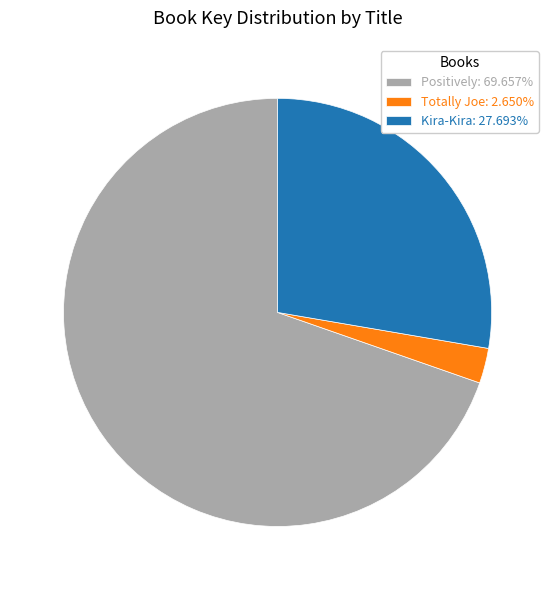

Is there any slice that represents more than half of the pie?

Yes